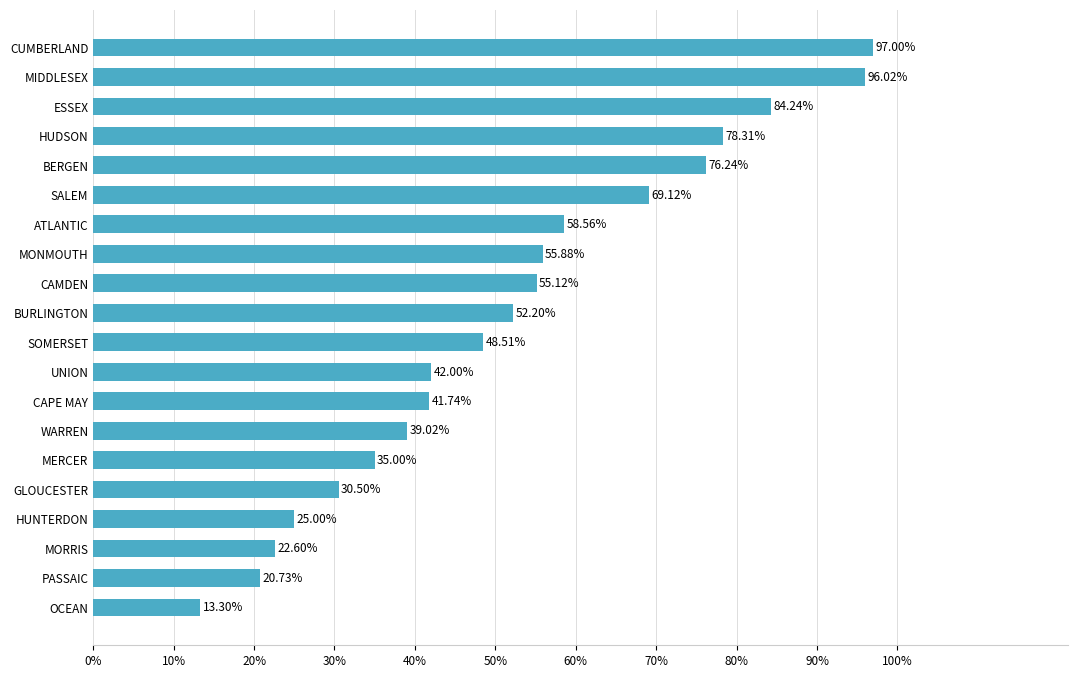

What is the average value?

0.5